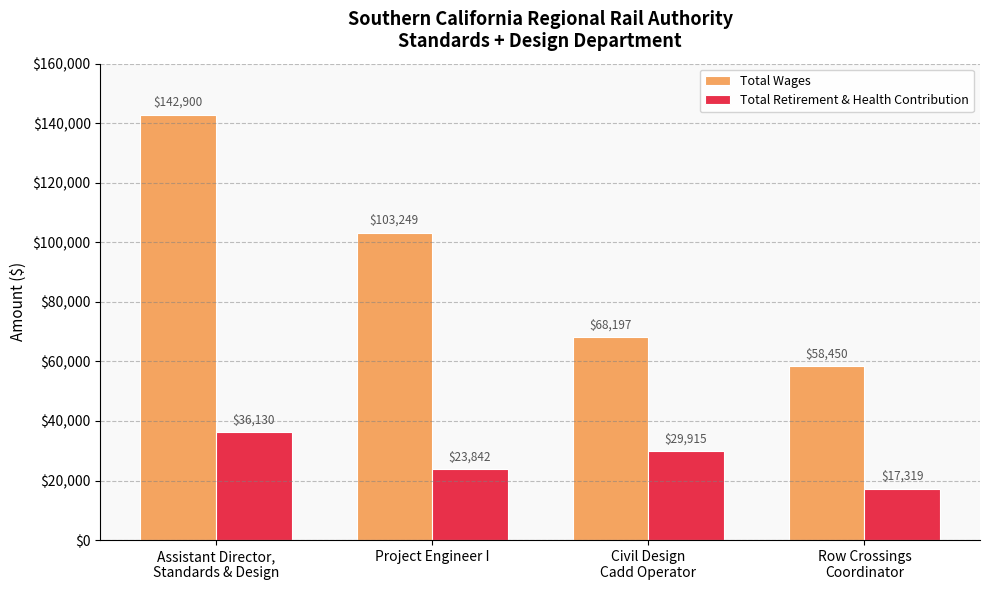

At how many categories does at least one series exceed 134397?

1